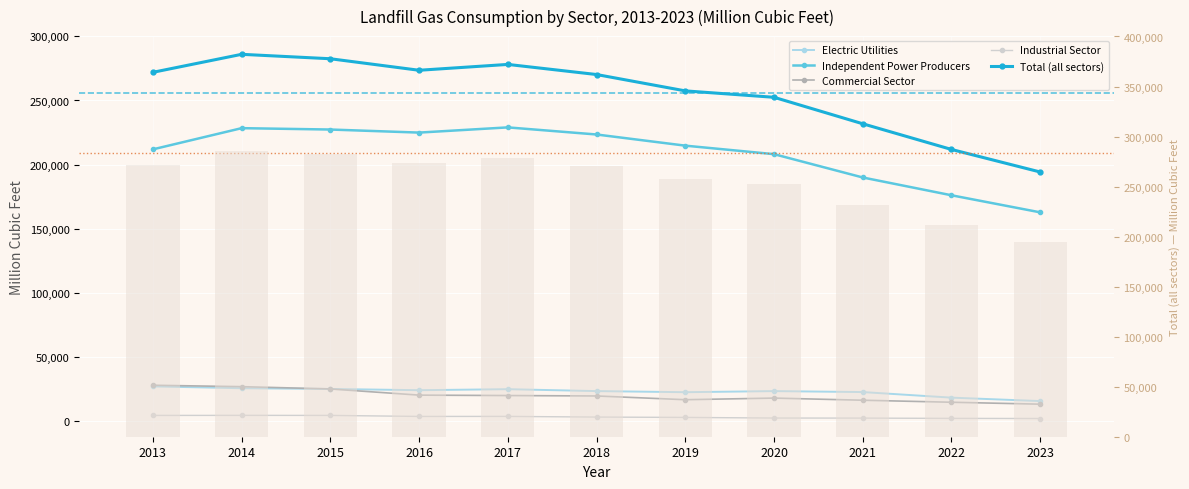

Which has a higher value, 2017 or 2021?

2017